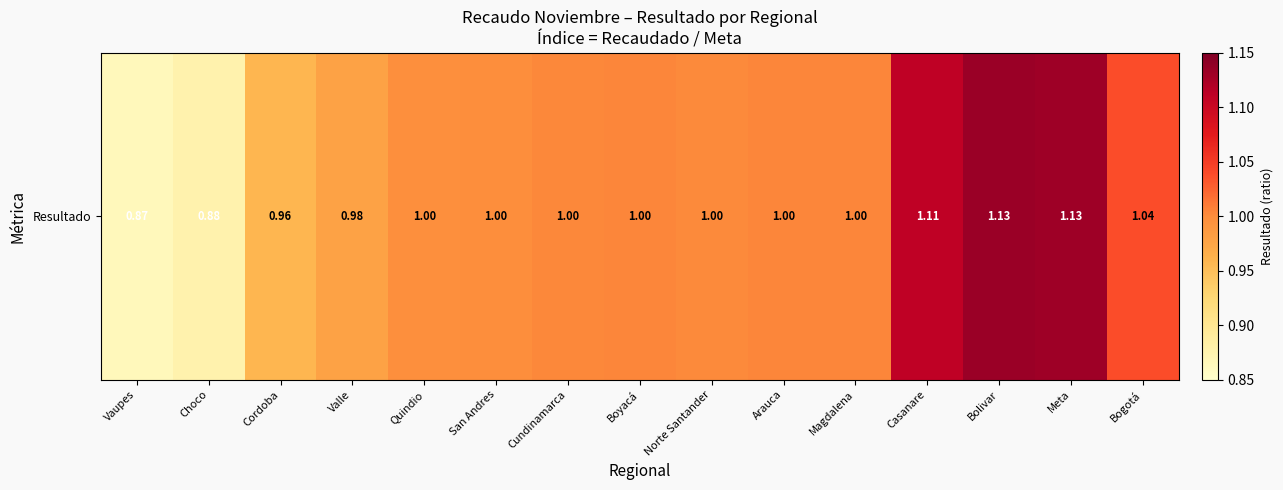

Rank the categories by value from lowest to highest.

Vaupes, Choco, Cordoba, Valle, Quindio, San Andres, Norte Santander, Cundinamarca, Boyacá, Arauca, Magdalena, Bogotá, Casanare, Meta, Bolivar